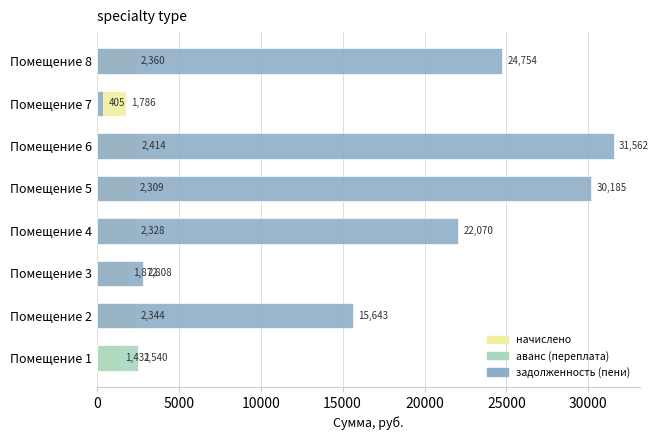

How many values in the задолженность (пени) series exceed 22069?

4